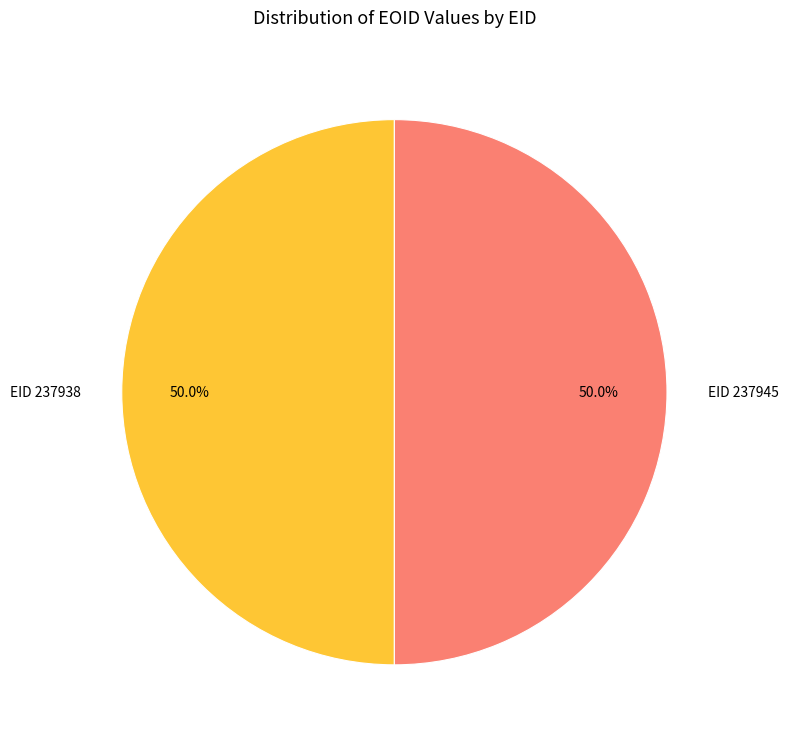

To the nearest percent, what percentage of the pie is EID 237938?

50%